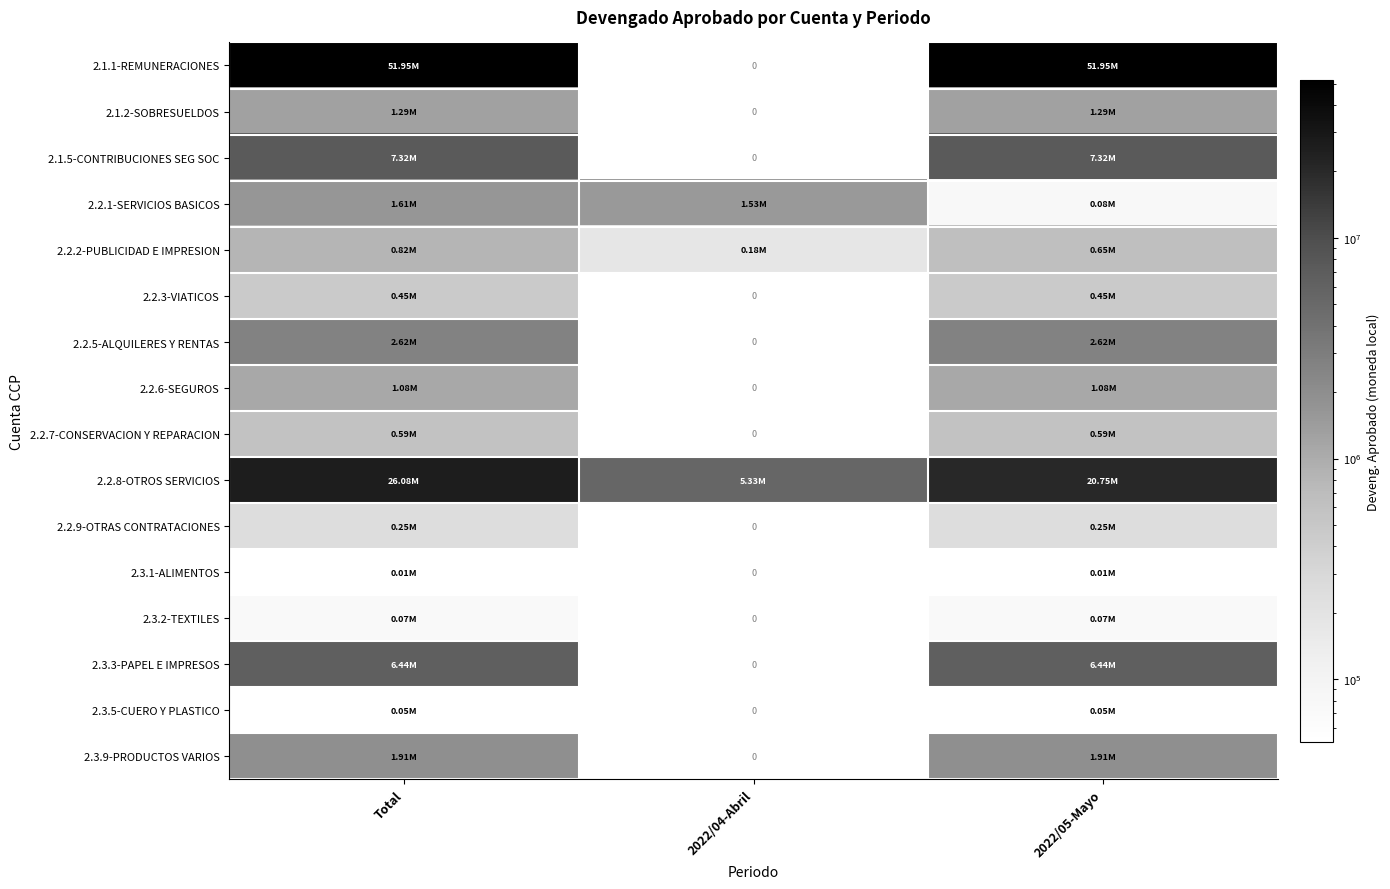

What is the difference between the maximum and minimum values in the 2.2.2-PUBLICIDAD E IMPRESION series?

645440.4